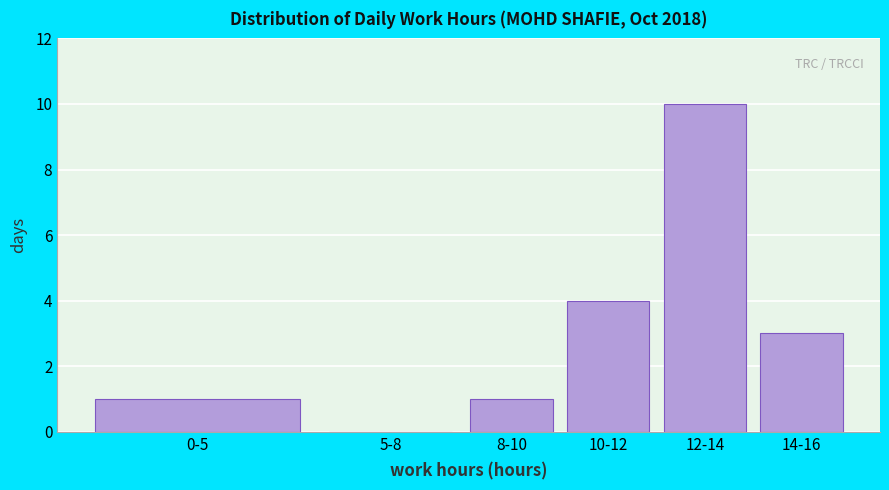

Reading left to right, transcribe all the data shown in this chart.

0-5=1	5-8=0	8-10=1	10-12=4	12-14=10	14-16=3